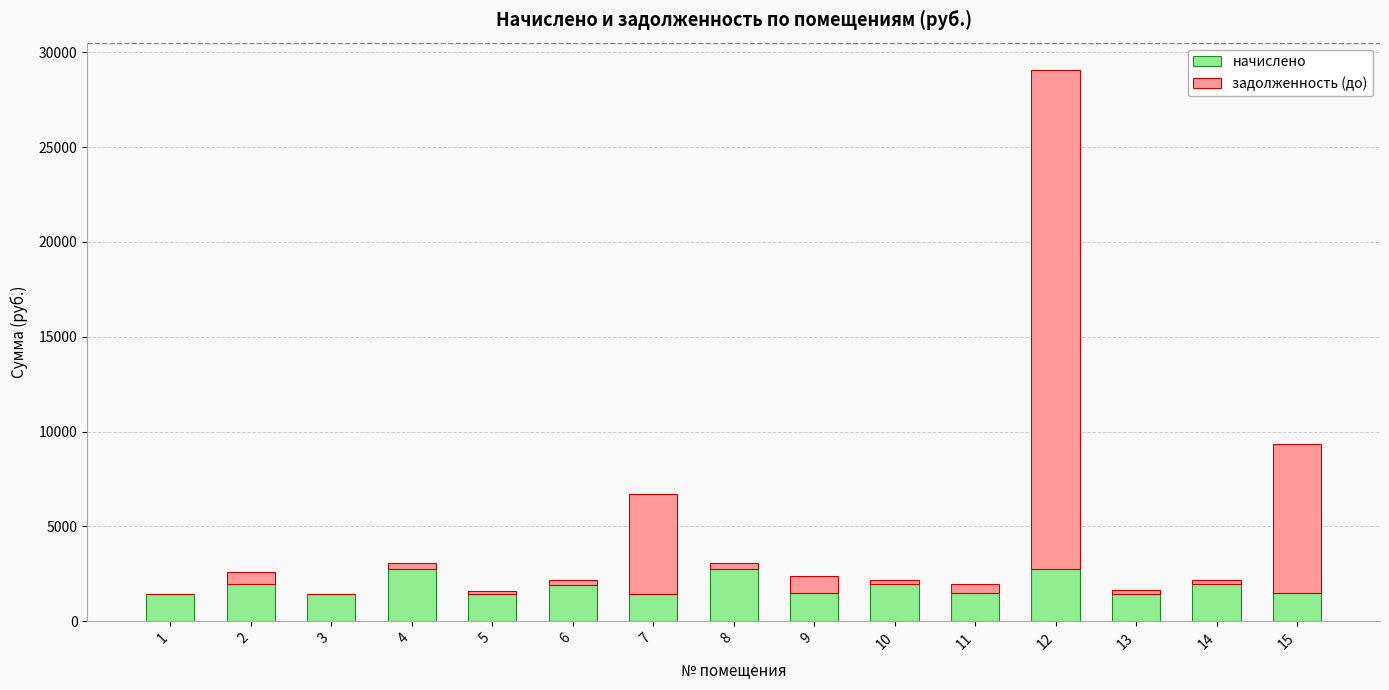

At which category is the sum across all series the highest?

12